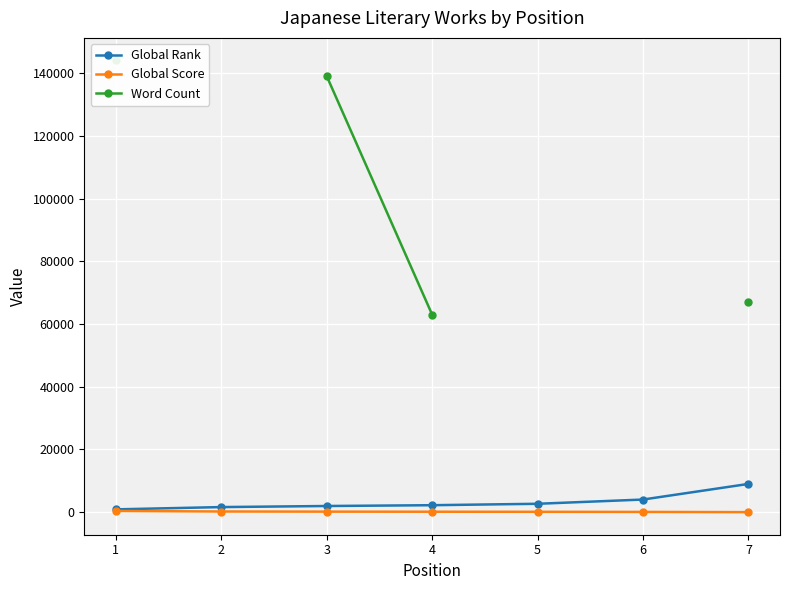

True or false: Global Rank has a value of 2695.0 at 5.

True